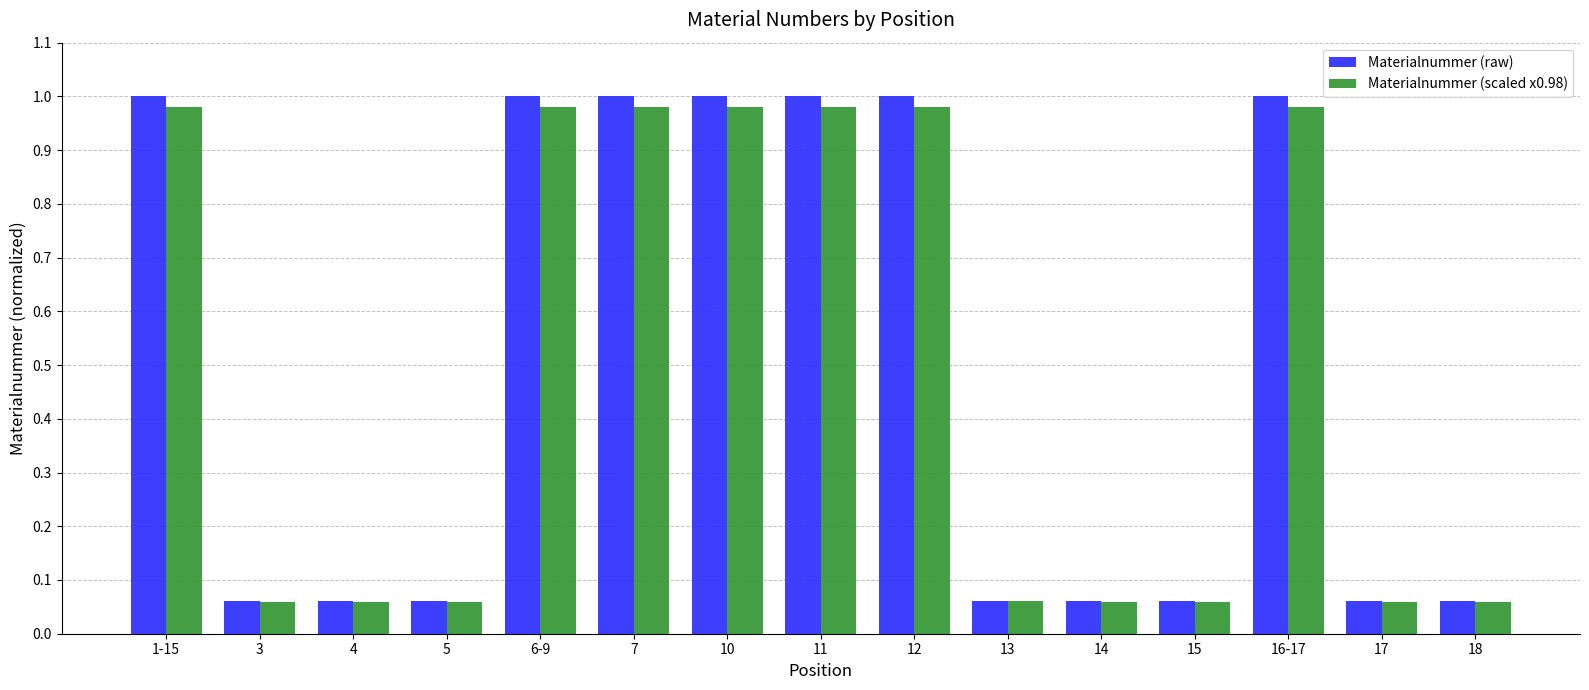

What is the sum of all Materialnummer (raw) values?

7.5